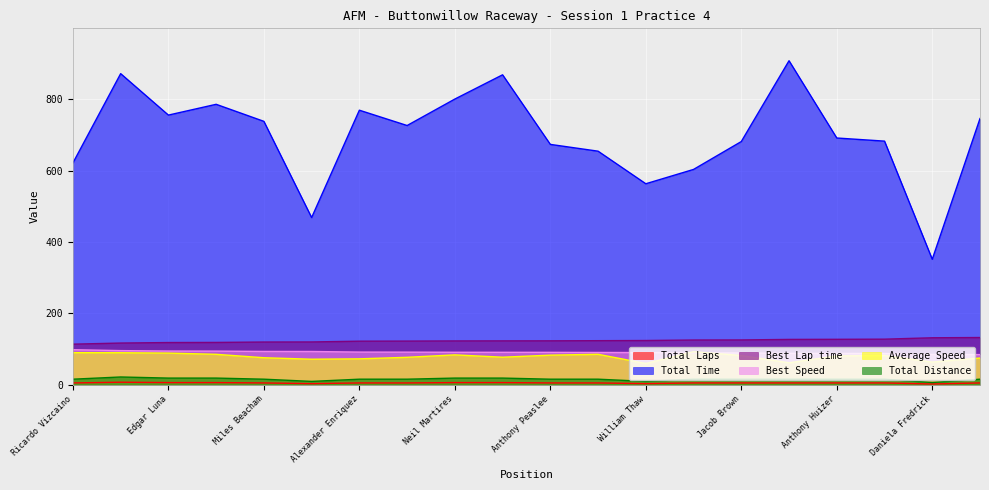

Reading left to right, what are all the values shown in this chart?

Total Laps: 5.0	7.0	6.0	6.0	5.0	3.0	5.0	5.0	6.0	6.0	5.0	5.0	3.0	5.0	5.0	5.0	5.0	5.0	2.0	5.0
Total Time: 621.5	871.7	755.6	785.8	738.0	468.4	769.2	726.3	800.5	868.4	673.4	654.4	563.2	603.3	681.4	907.9	691.4	682.6	351.5	745.9
Best Lap time: 113.7	116.8	118.2	118.5	119.6	119.8	122.0	122.3	122.7	122.9	123.0	123.4	123.9	125.3	125.5	126.9	127.2	127.7	131.6	132.3
Best Speed: 98.2	95.6	94.4	94.2	93.3	93.1	91.5	91.3	90.9	90.8	90.7	90.4	90.1	89.1	88.9	87.9	87.7	87.4	84.8	84.4
Average Speed: 89.8	89.6	88.6	85.2	75.6	71.5	72.5	76.8	83.6	77.1	82.9	85.3	59.5	92.5	81.9	61.5	80.7	81.7	63.5	74.8
Total Distance: 15.5	21.7	18.6	18.6	15.5	9.3	15.5	15.5	18.6	18.6	15.5	15.5	9.3	15.5	15.5	15.5	15.5	15.5	6.2	15.5